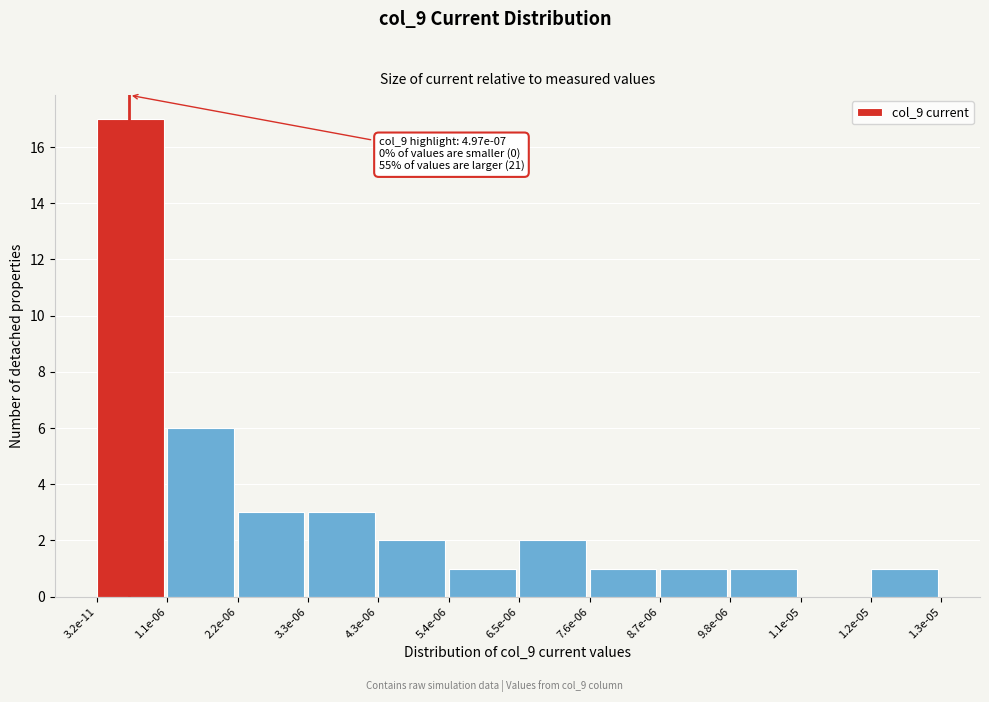

Reading right to left, list all the values displayed in this chart.

1.2e-05=1	1.1e-05=0	9.8e-06=1	8.7e-06=1	7.6e-06=1	6.5e-06=2	5.4e-06=1	4.3e-06=2	3.3e-06=3	2.2e-06=3	1.1e-06=6	3.2e-11=17